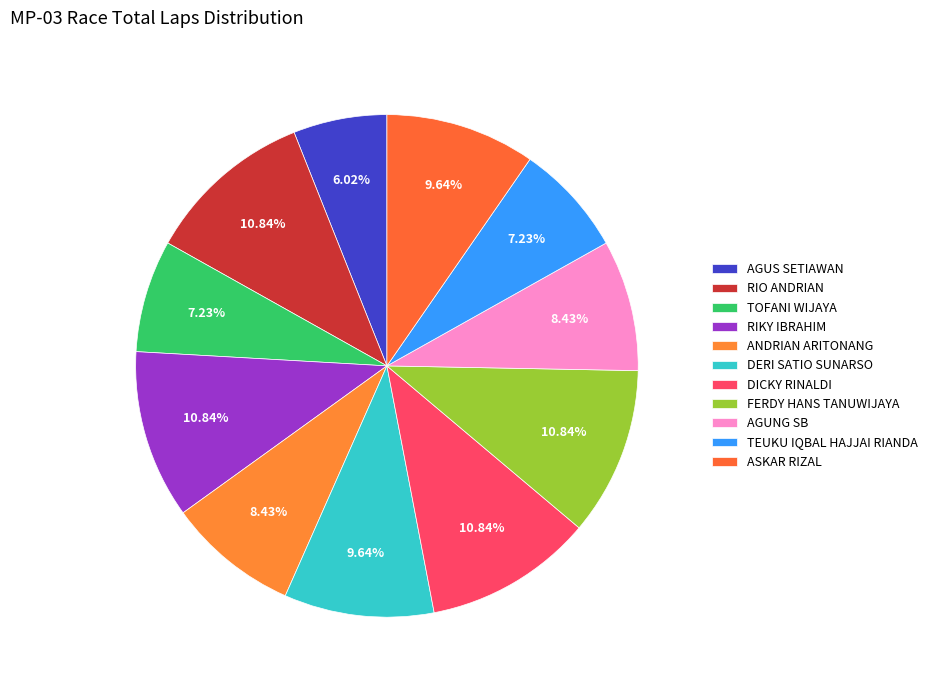

Which category has the smallest portion of the pie?

AGUS SETIAWAN